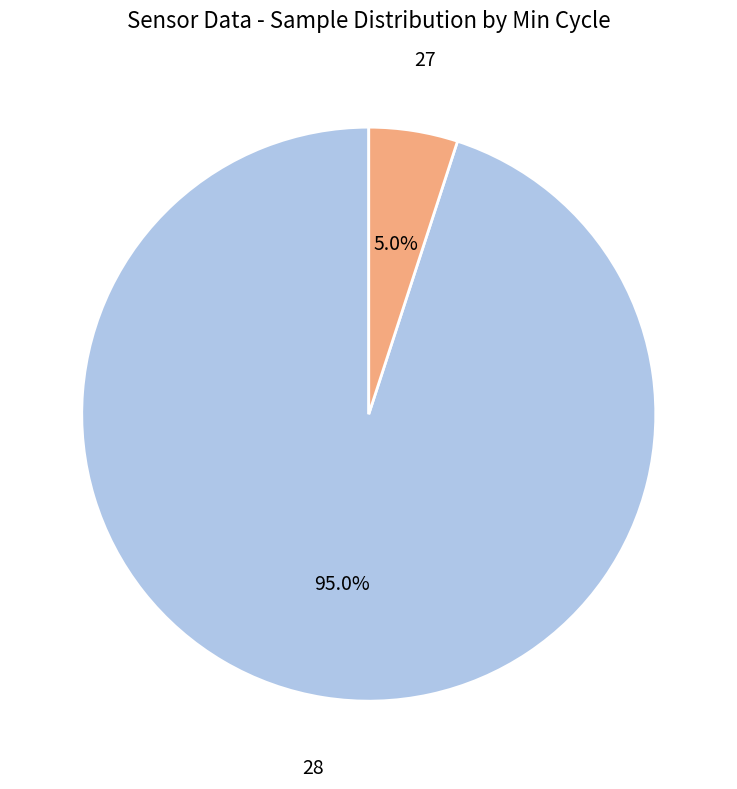

Does any single category account for the majority?

Yes